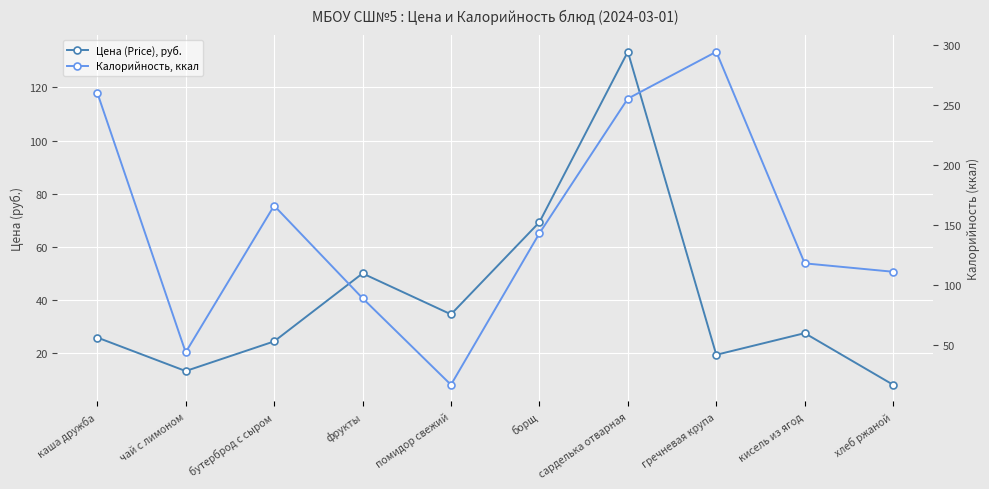

What is the total value across all series at гречневая крупа?

313.4